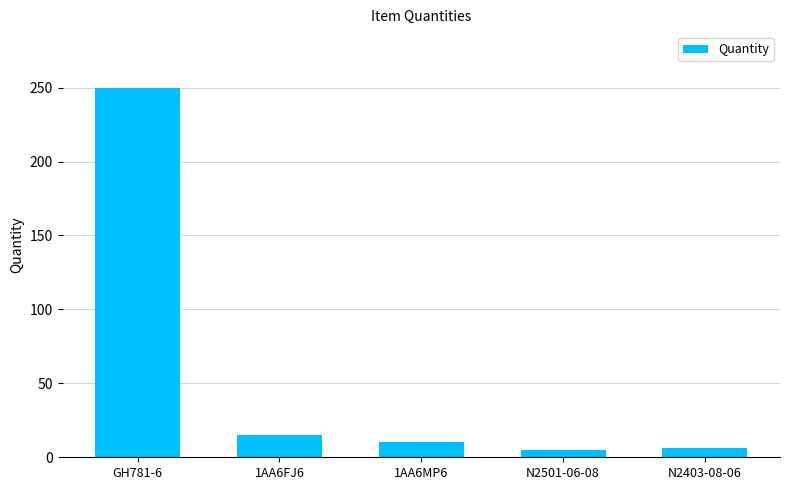

What is the difference between the values at N2501-06-08 and 1AA6FJ6?

10